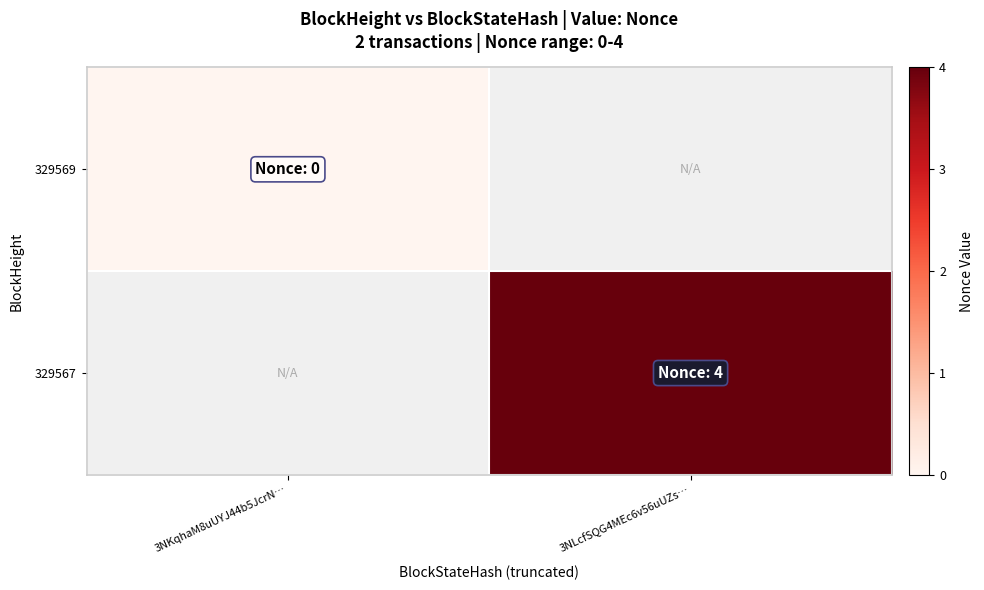

True or false: 329569 has a value of 0.0 at 3NKqhaM8uUYJ44b5JcrN….

True